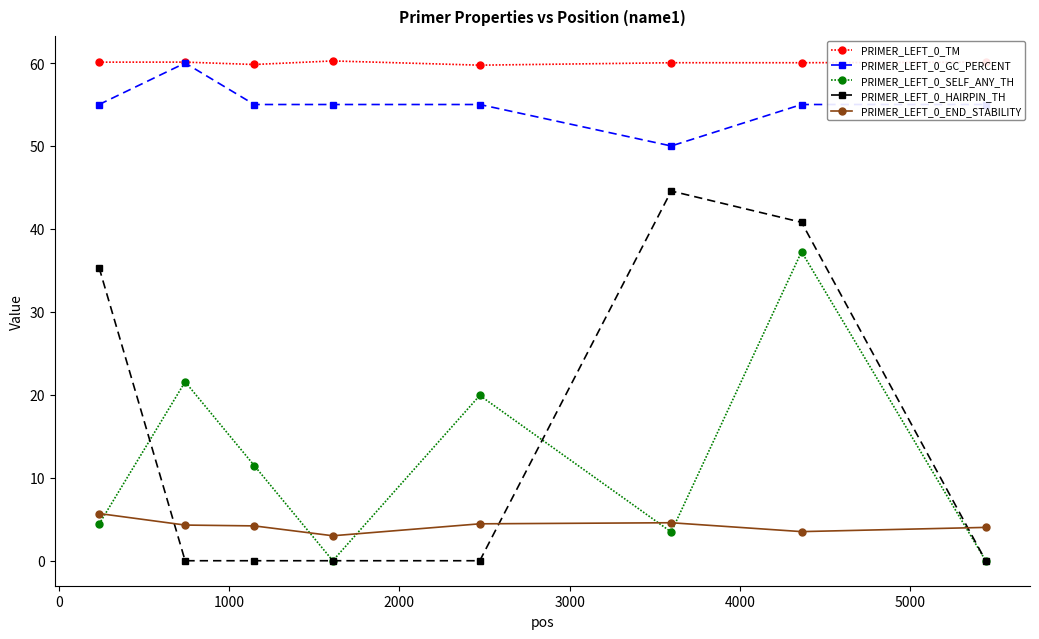

True or false: PRIMER_LEFT_0_SELF_ANY_TH and PRIMER_LEFT_0_END_STABILITY cross at least once.

True